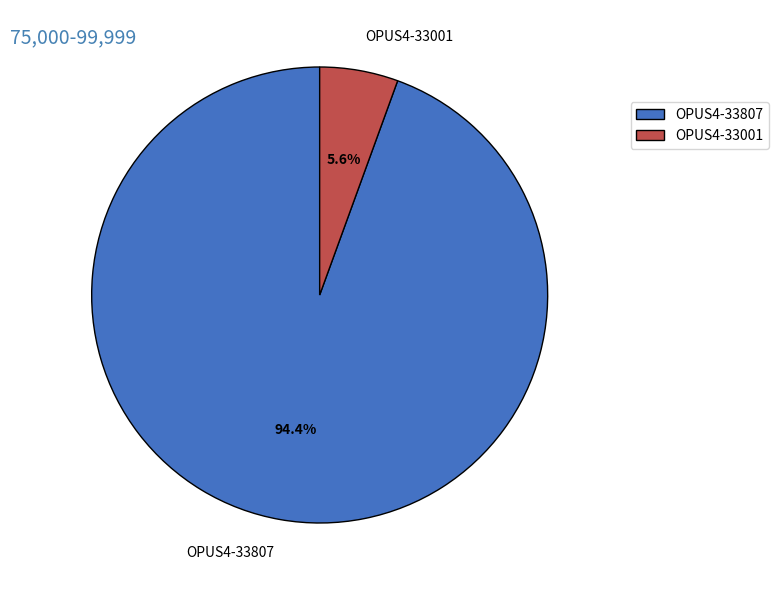

What is the total percentage of OPUS4-33807 and OPUS4-33001?

100.0%